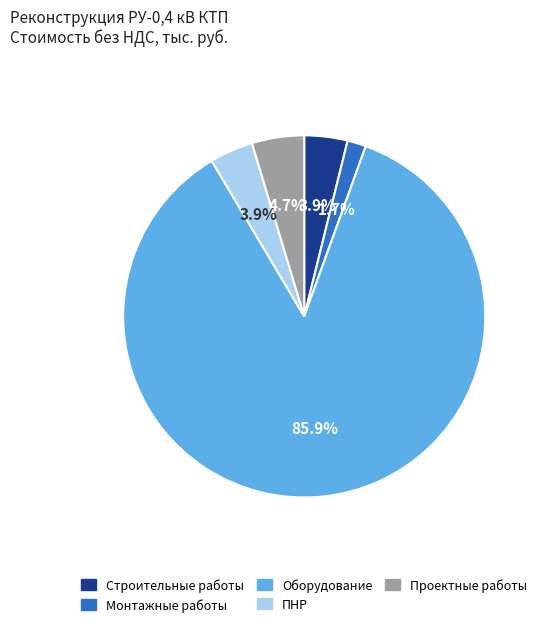

Is it true that Оборудование is 93% of the pie?

False